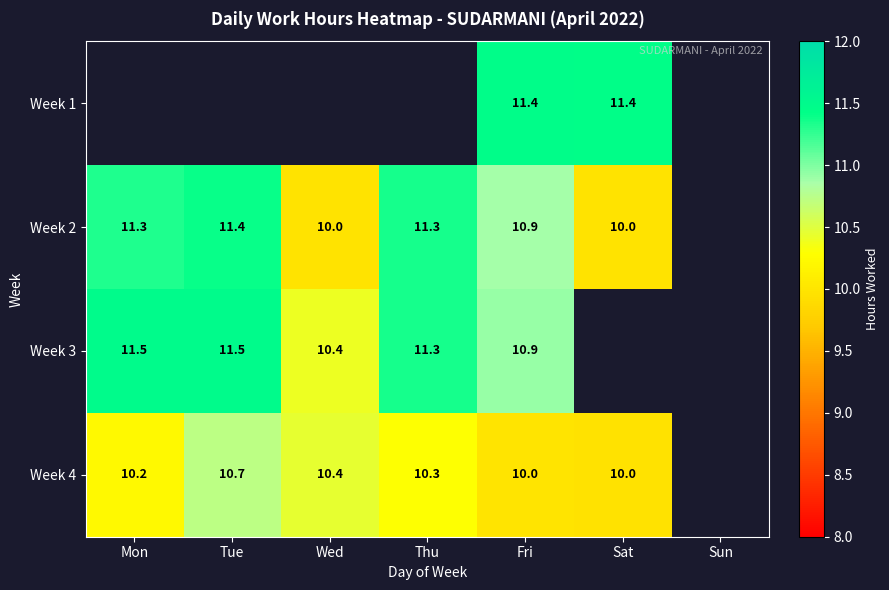

Is the value of Week 2 at Tue greater than the value of Week 4 at Wed?

Yes